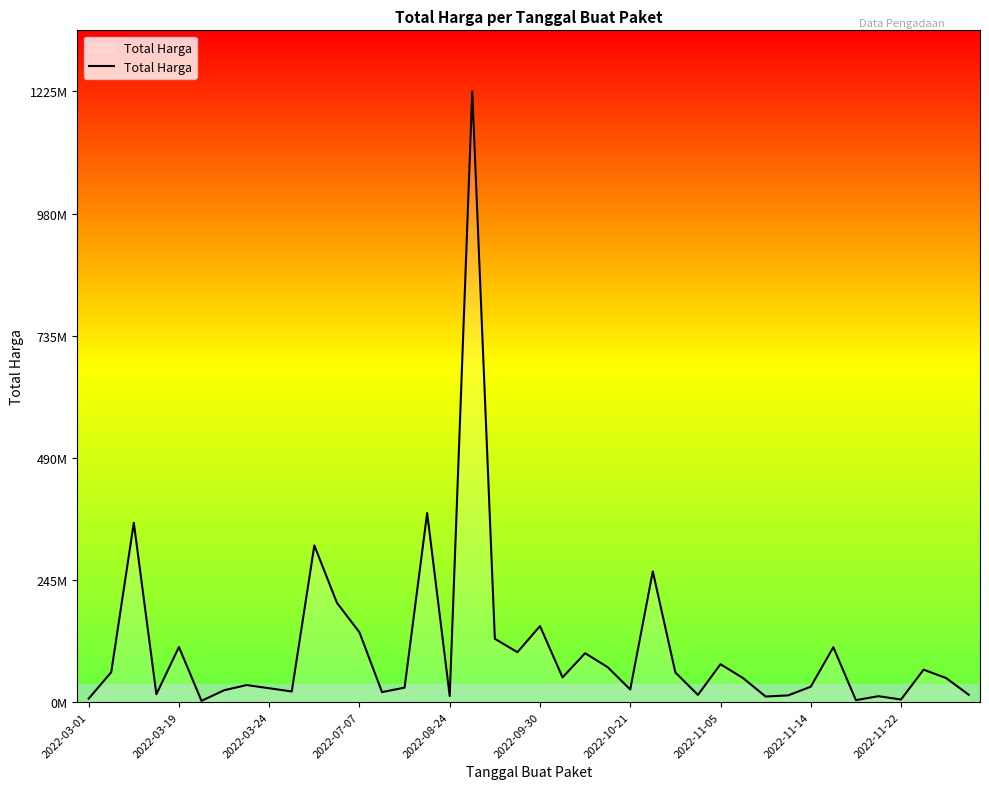

At which category does the chart reach its peak across all series?

17